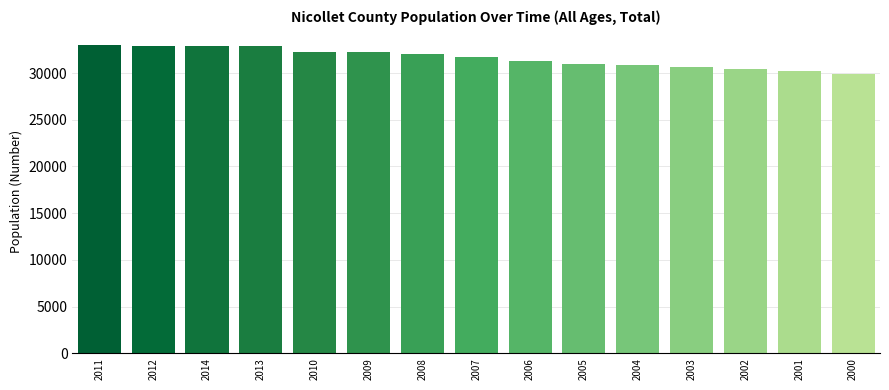

Which has a higher value, 2013 or 2007?

2013